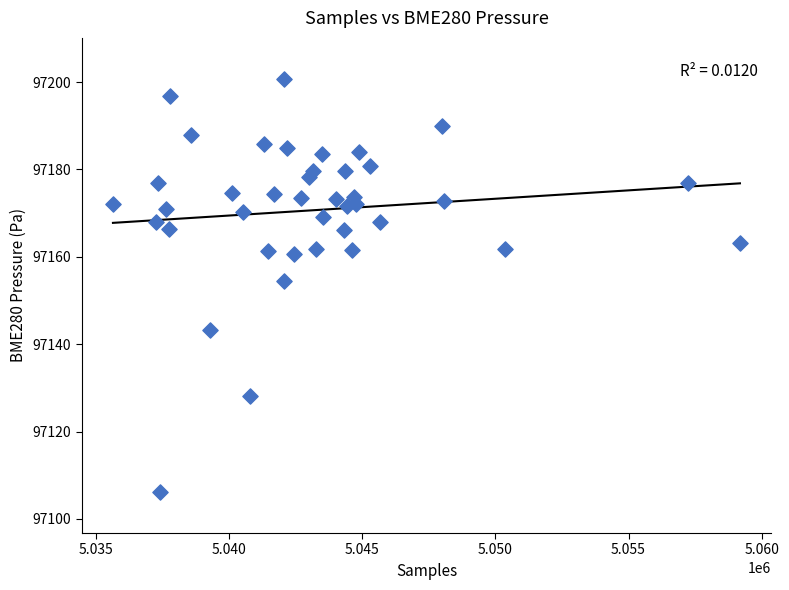

What is the range of X values (max minus min)?

23563.0